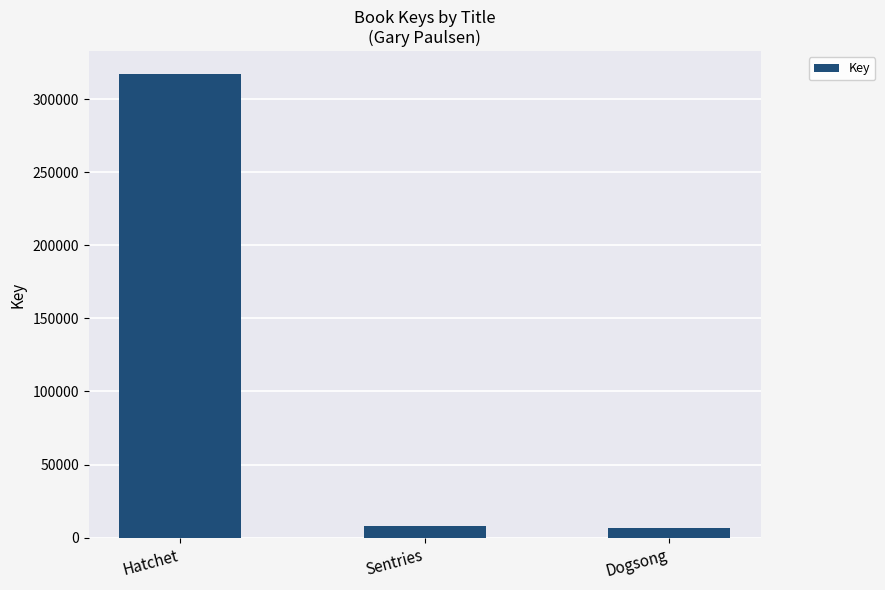

What is the sum of the values at Sentries and Dogsong?

14683